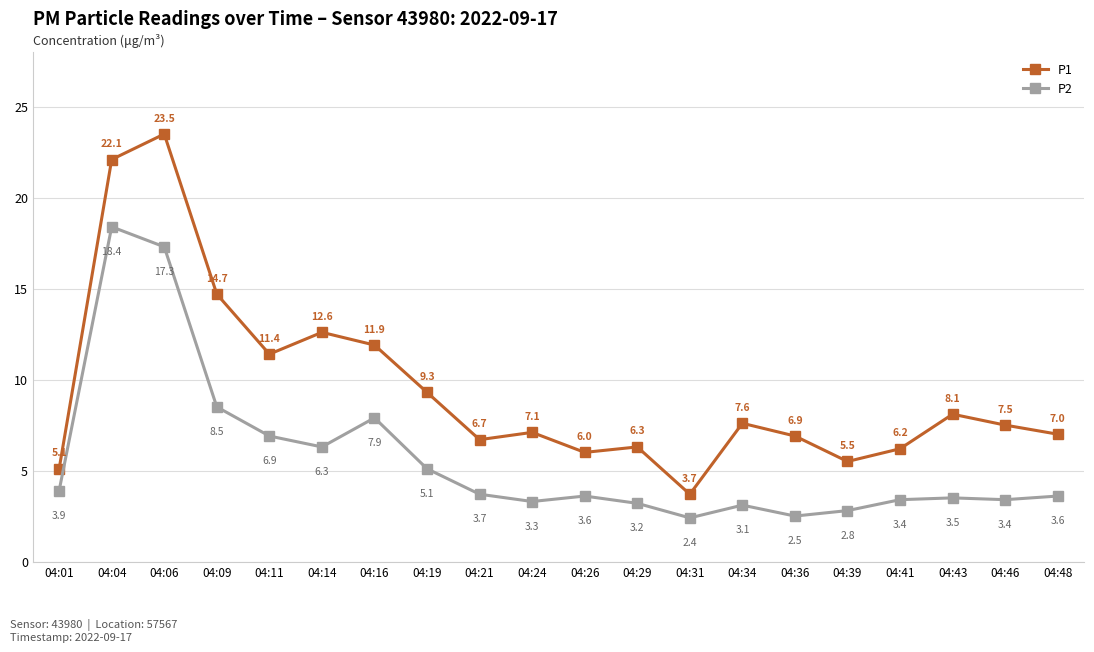

Reading left to right, extract all data points from this chart.

P1: 04:01=5.1	04:04=22.1	04:06=23.5	04:09=14.7	04:11=11.4	04:14=12.6	04:16=11.9	04:19=9.3	04:21=6.7	04:24=7.1	04:26=6.0	04:29=6.3	04:31=3.7	04:34=7.6	04:36=6.9	04:39=5.5	04:41=6.2	04:43=8.1	04:46=7.5	04:48=7.0
P2: 04:01=3.9	04:04=18.4	04:06=17.3	04:09=8.5	04:11=6.9	04:14=6.3	04:16=7.9	04:19=5.1	04:21=3.7	04:24=3.3	04:26=3.6	04:29=3.2	04:31=2.4	04:34=3.1	04:36=2.5	04:39=2.8	04:41=3.4	04:43=3.5	04:46=3.4	04:48=3.6